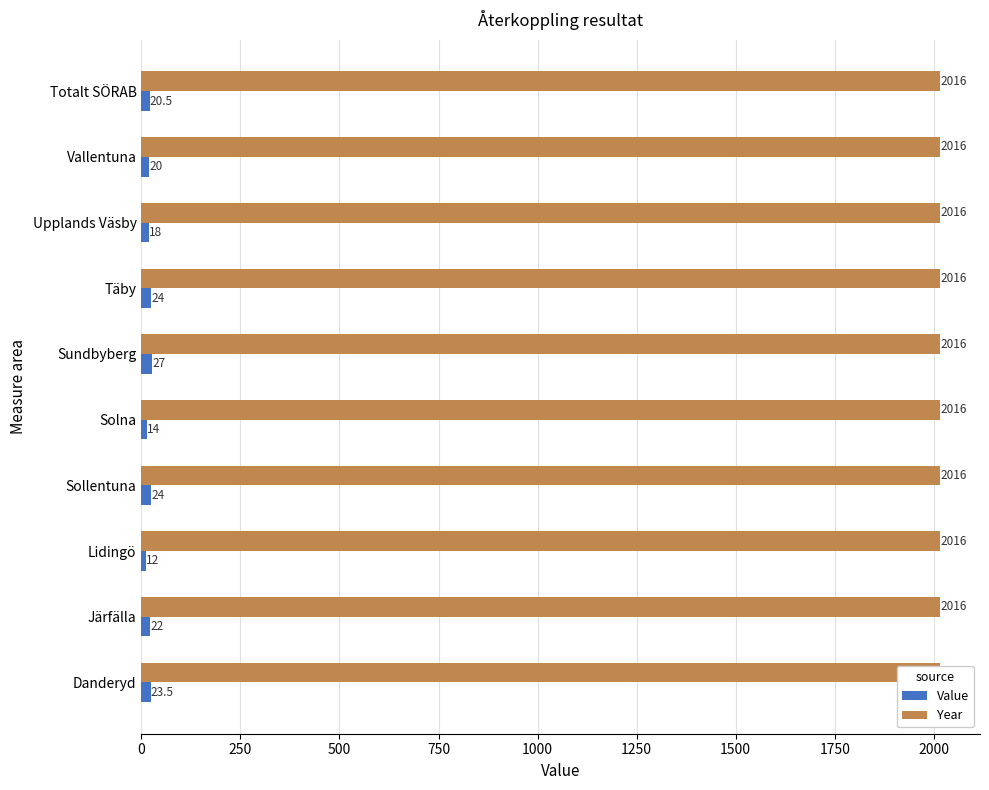

Reading left to right, what are all the values shown in this chart?

Value: 23.5	22.0	12.0	24.0	14.0	27.0	24.0	18.0	20.0	20.5
Year: 0.3	0.3	0.3	0.3	0.3	0.3	0.3	0.3	0.3	0.3